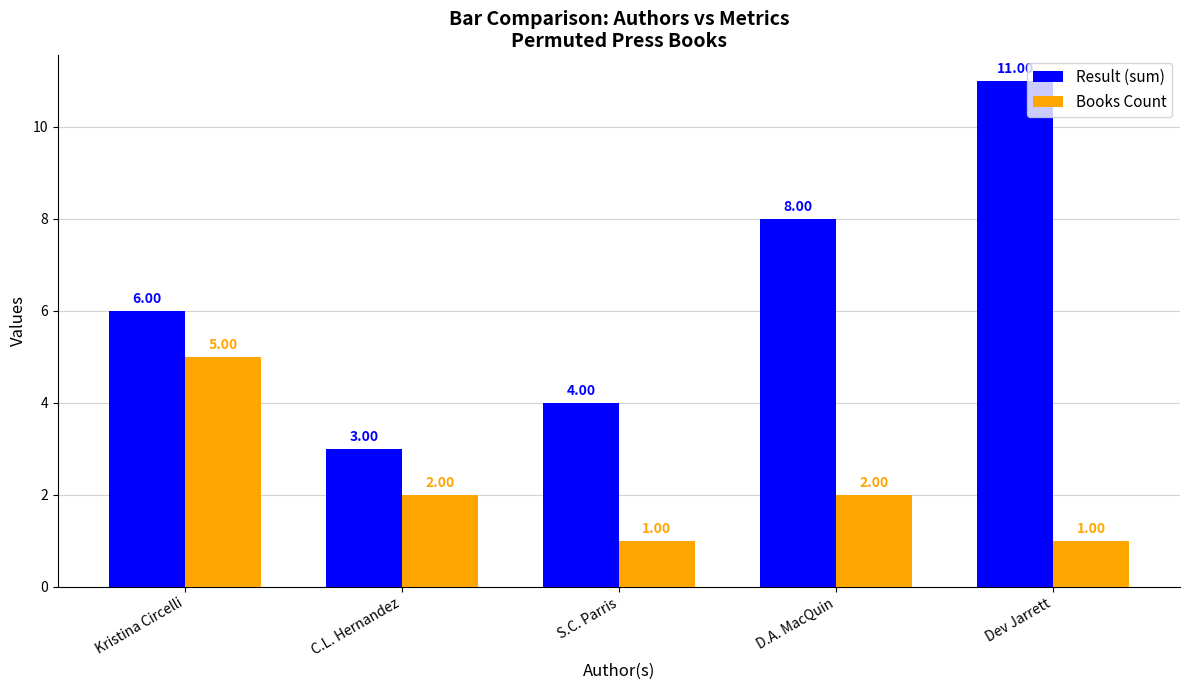

Count the Result (sum) values in the range 4 to 8.

3